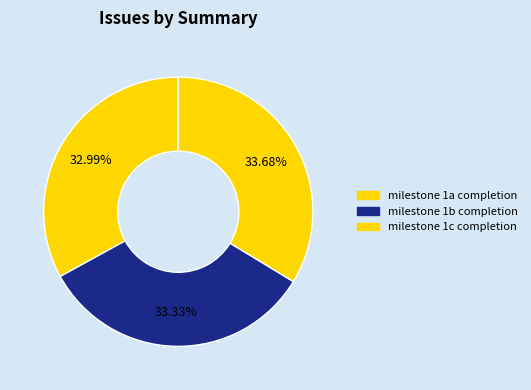

Combined, what portion of the pie is milestone 1b completion and milestone 1a completion?

66.3%